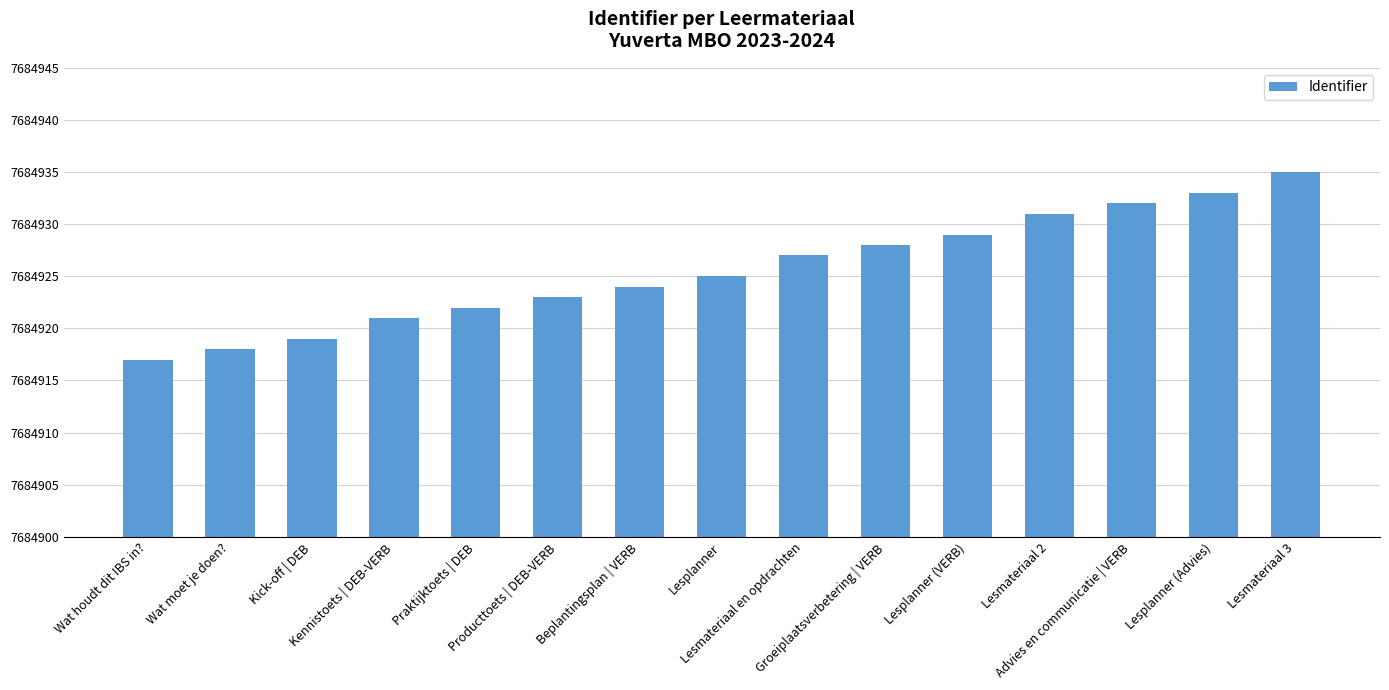

List the labels in order of value, smallest first.

Wat houdt dit IBS in?, Wat moet je doen?, Kick-off | DEB, Kennistoets | DEB-VERB, Praktijktoets | DEB, Producttoets | DEB-VERB, Beplantingsplan | VERB, Lesplanner, Lesmateriaal en opdrachten, Groeiplaatsverbetering | VERB, Lesplanner (VERB), Lesmateriaal 2, Advies en communicatie | VERB, Lesplanner (Advies), Lesmateriaal 3